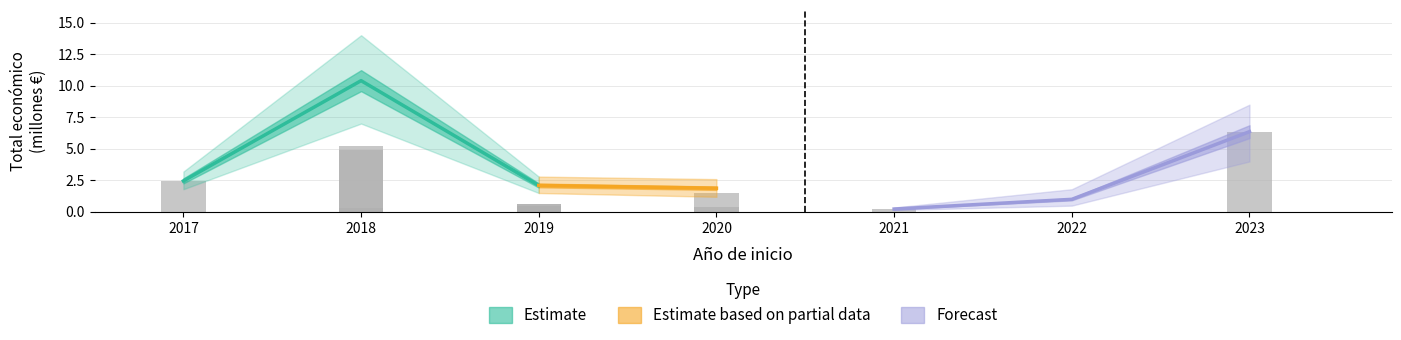

At which label is the value closest to 3?

2017